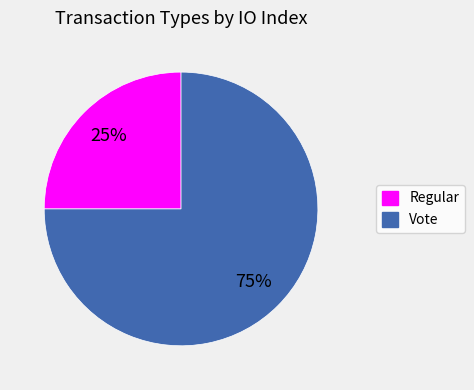

Is it true that Regular is 25% of the pie?

True